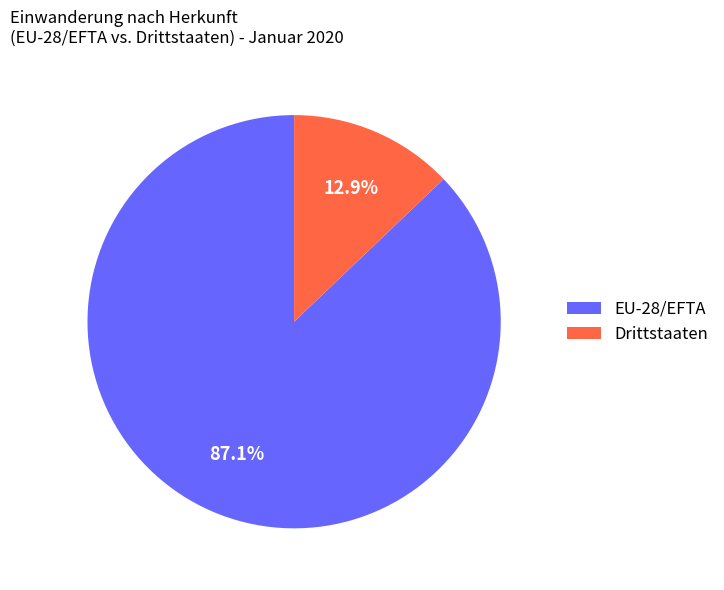

How many slices are in this pie chart?

2